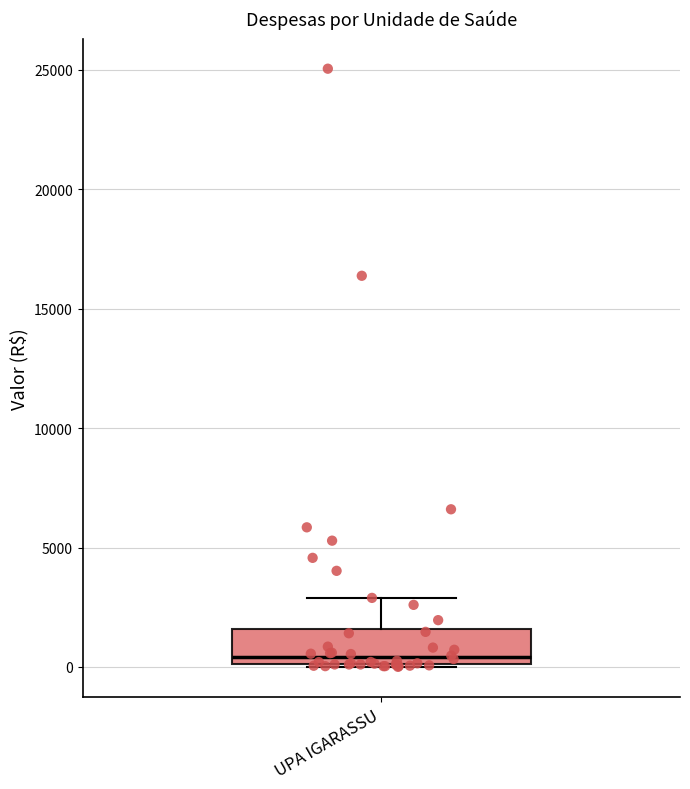

Transcribe this box plot: give where the median line is, the range the box spans, and where the two whiskers end, as read against the y-axis. The values are not printed on the chart, so give them approximately, as read against the axis.

median 500, box 0 to 1500, whiskers 0 to 3000